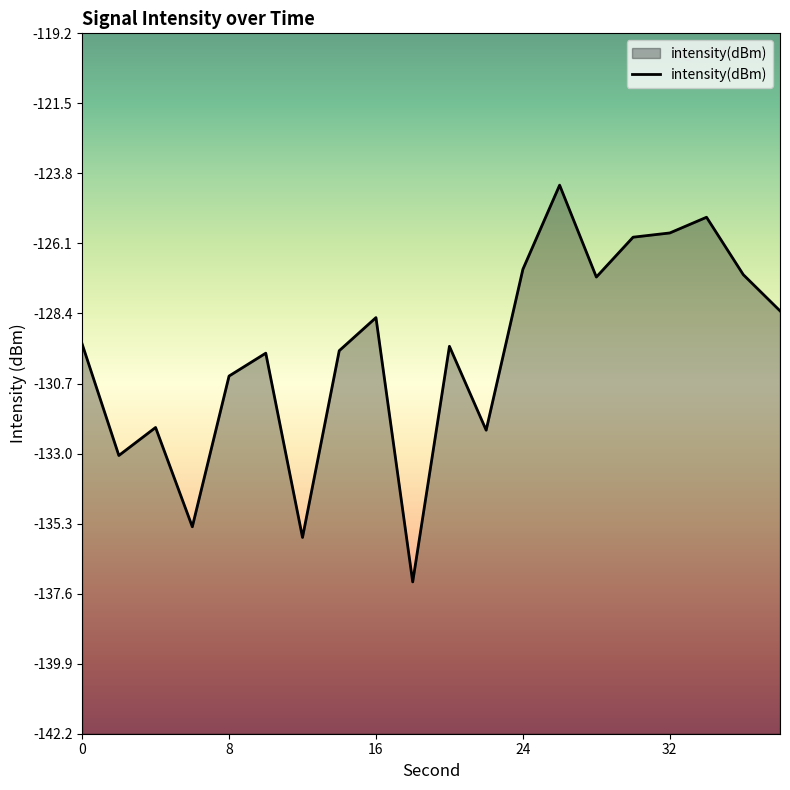

The chart shows a value of -127.2 at 28. True or false?

True